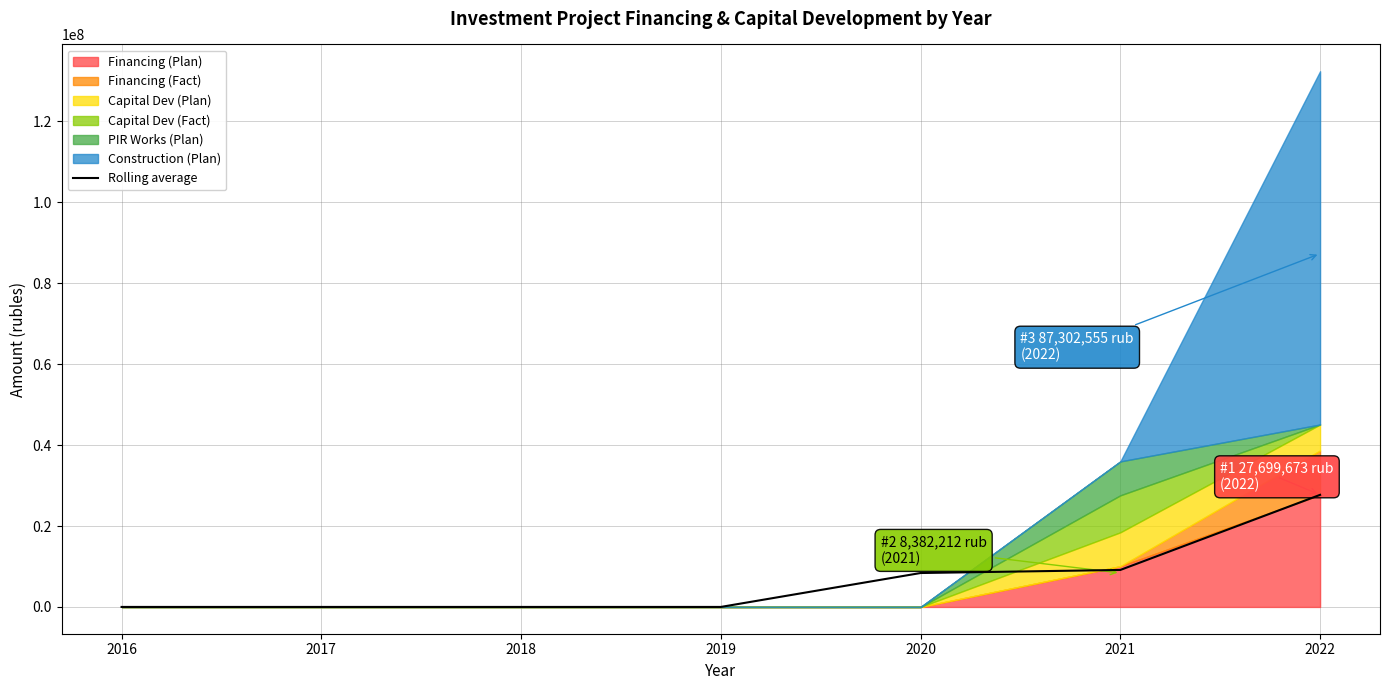

List the labels in order of value, largest first.

2022, 2021, 2020, 2016, 2017, 2018, 2019